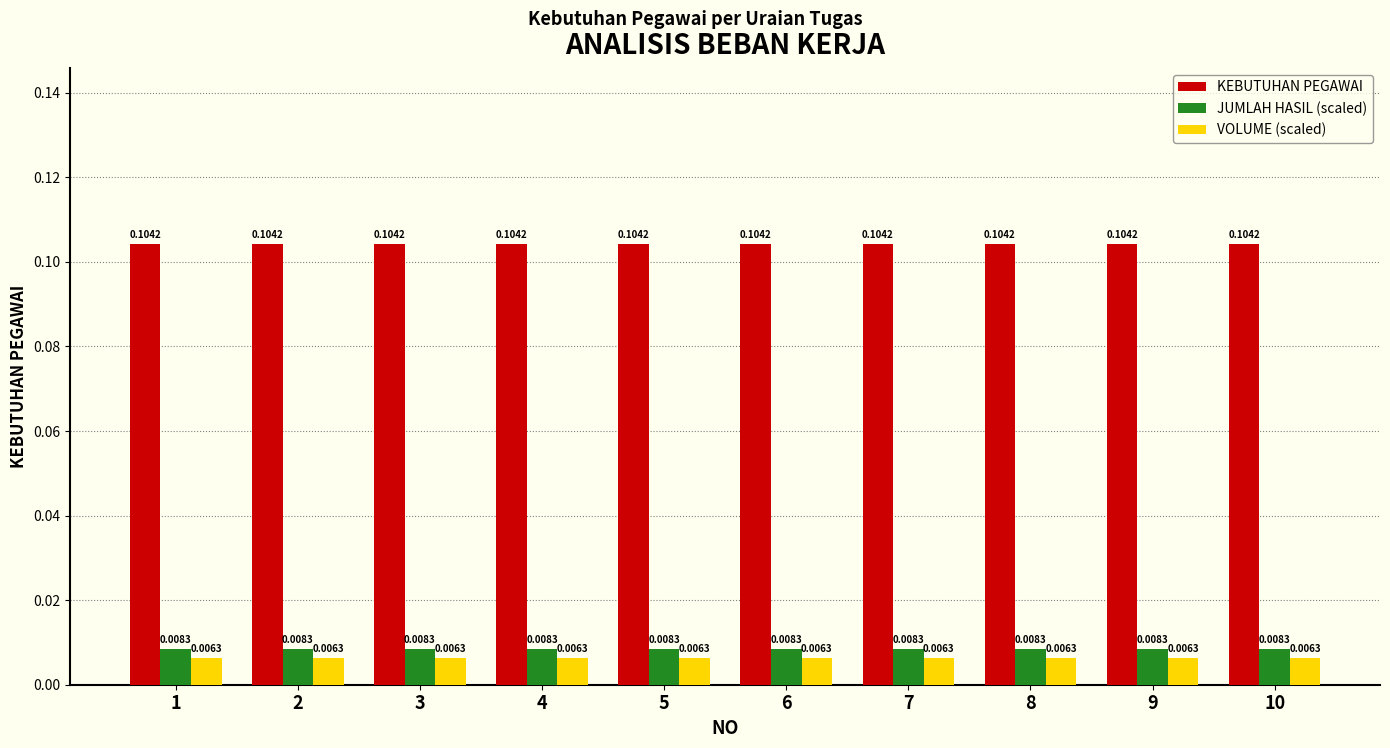

Which series has the largest total across all categories?

KEBUTUHAN PEGAWAI